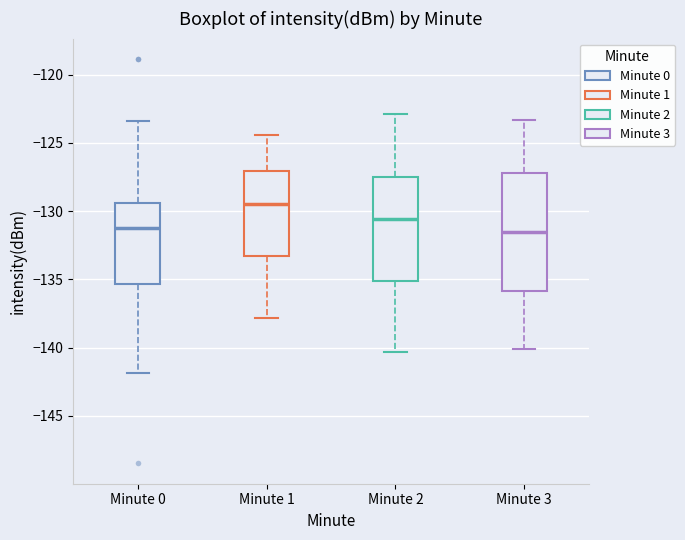

Where does the lower whisker of the box for Minute 3 end on the y-axis? The values are not printed on the chart, so give them approximately, as read against the axis.

-140.0